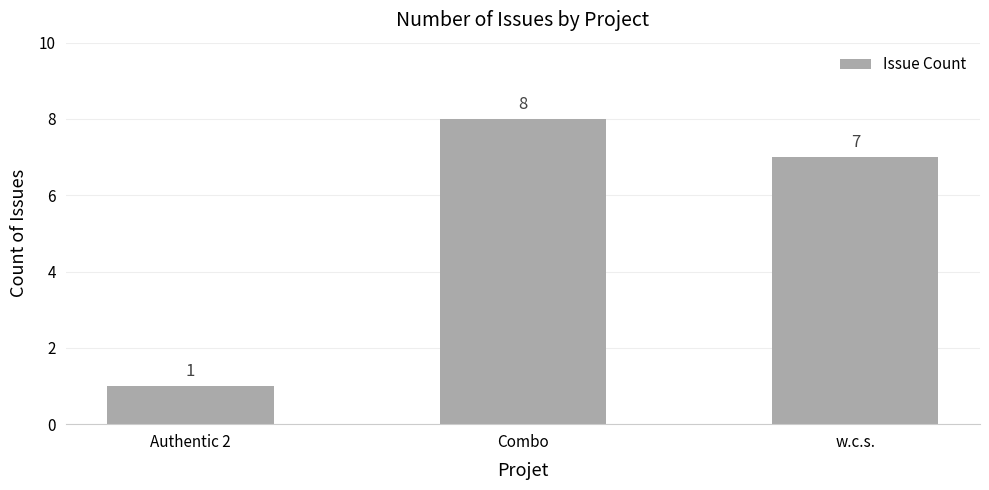

At which category does the chart reach its minimum across all series?

Authentic 2